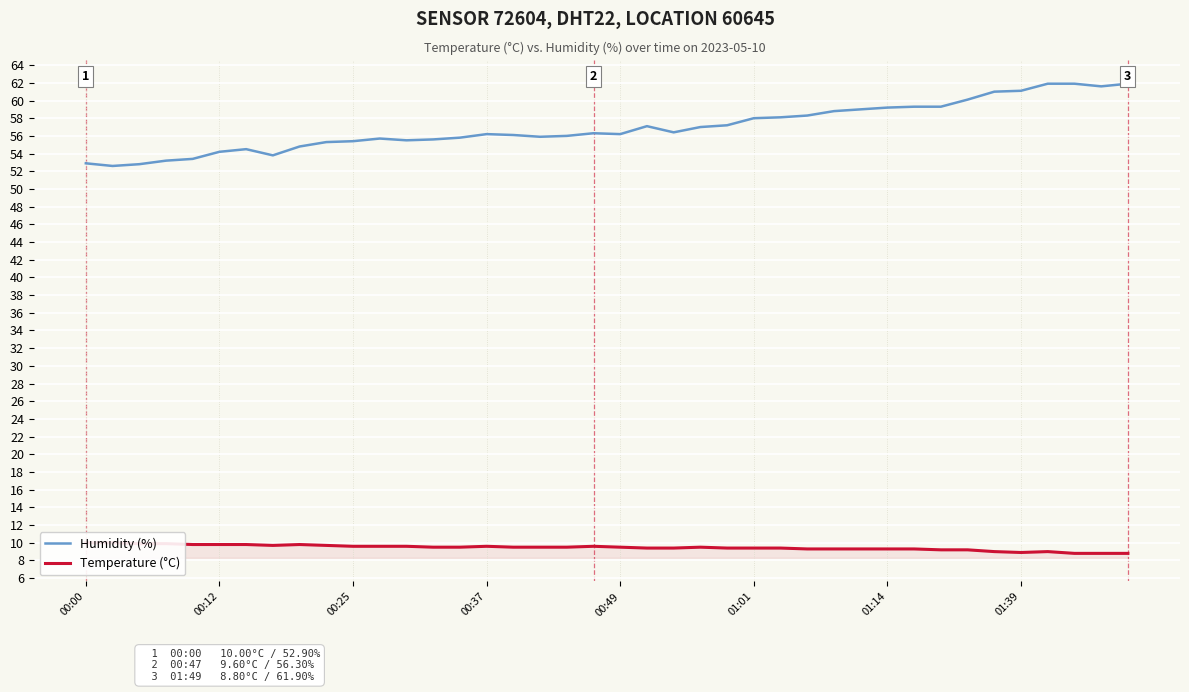

What is the minimum value for Humidity (%)?

52.6